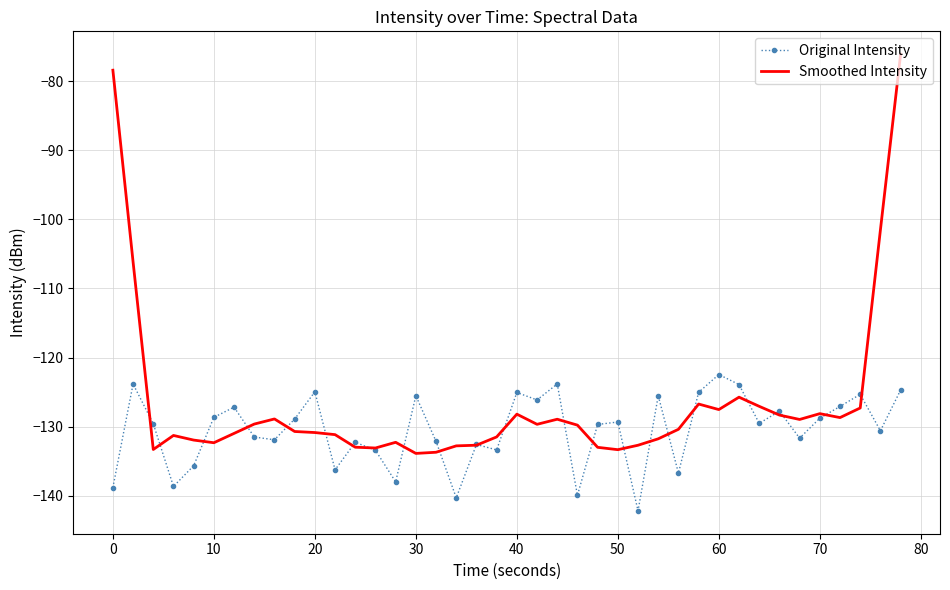

List the series in order of their peak value, lowest first.

Original Intensity, Smoothed Intensity